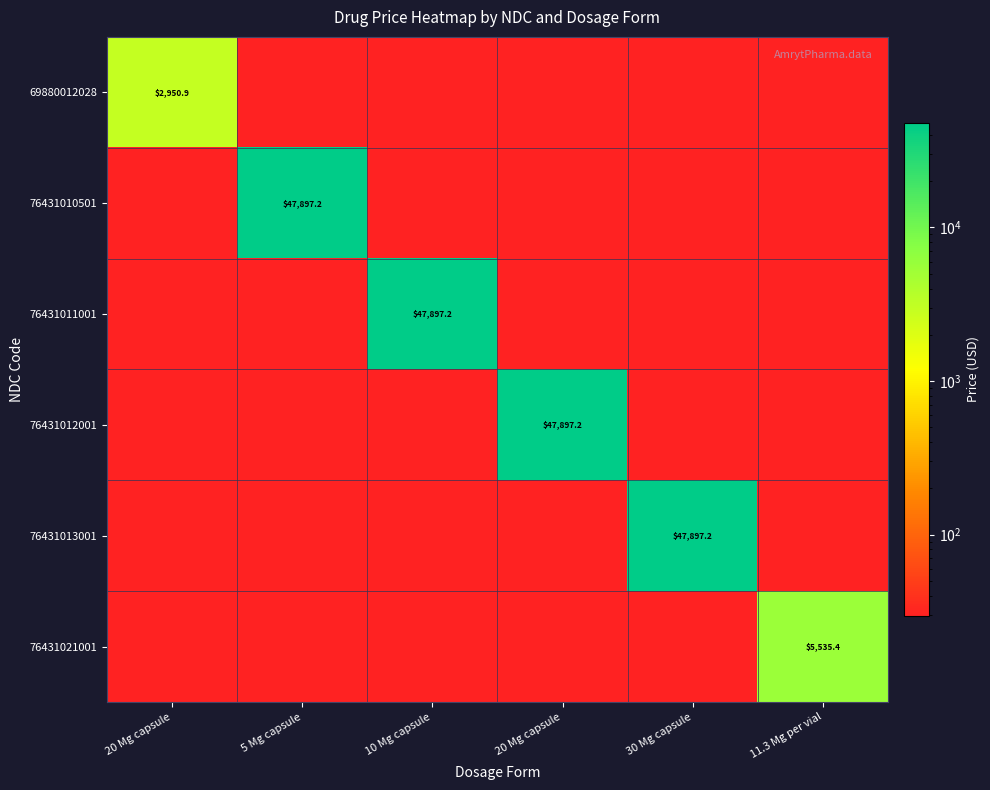

At which label does 69880012028 reach its minimum?

5 Mg capsule